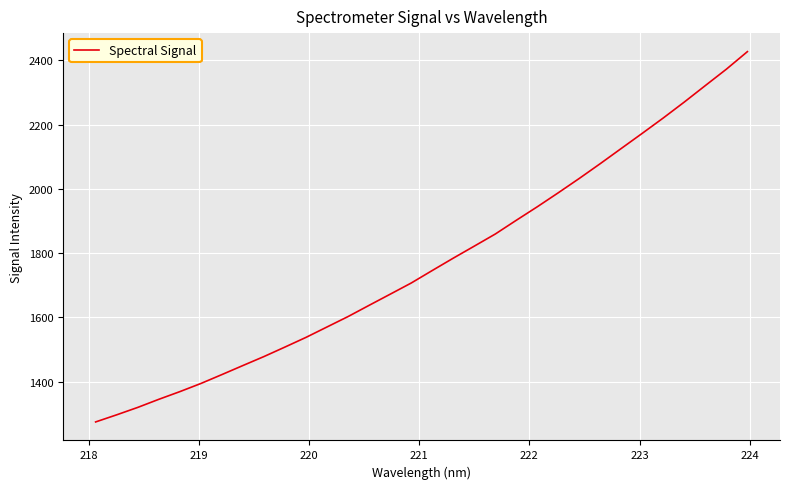

What is the difference between the second highest and minimum values?

1098.0